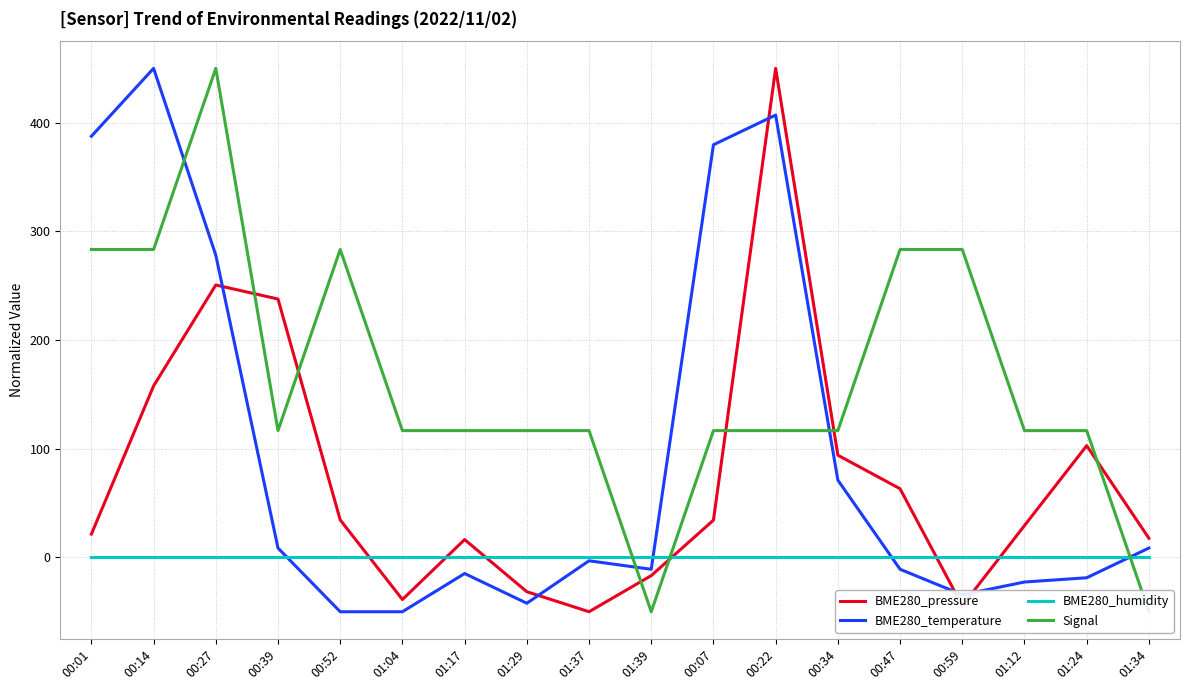

The value of Signal at 00:01 is 71.7. True or false?

False